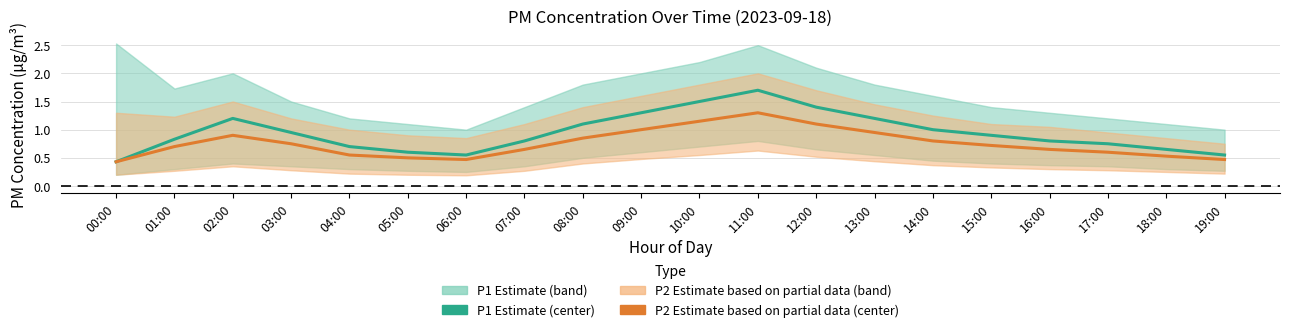

The value of P2 at 10:00 is 1.1. True or false?

True